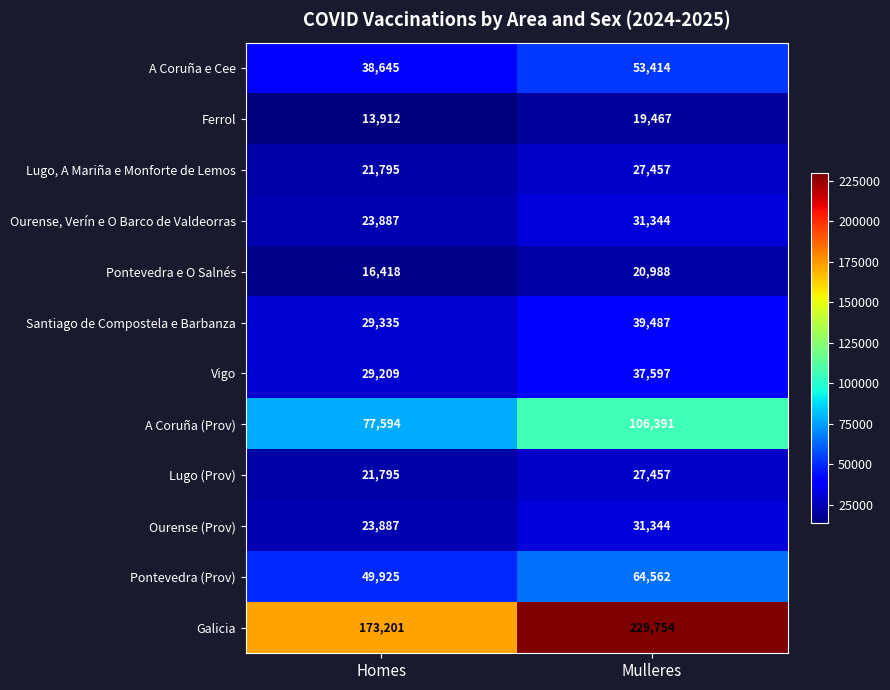

Reading right to left, extract all data points from this chart.

A Coruña e Cee: Mulleres=53414	Homes=38645
Ferrol: Mulleres=19467	Homes=13912
Lugo, A Mariña e Monforte de Lemos: Mulleres=27457	Homes=21795
Ourense, Verín e O Barco de Valdeorras: Mulleres=31344	Homes=23887
Pontevedra e O Salnés: Mulleres=20988	Homes=16418
Santiago de Compostela e Barbanza: Mulleres=39487	Homes=29335
Vigo: Mulleres=37597	Homes=29209
A Coruña (Prov): Mulleres=106391	Homes=77594
Lugo (Prov): Mulleres=27457	Homes=21795
Ourense (Prov): Mulleres=31344	Homes=23887
Pontevedra (Prov): Mulleres=64562	Homes=49925
Galicia: Mulleres=229754	Homes=173201